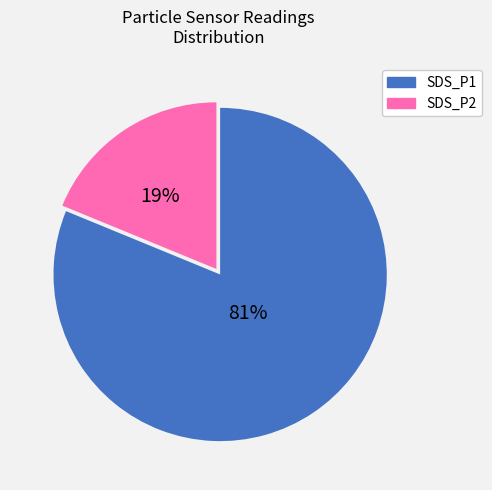

What percentage is the SDS_P1 slice, to the nearest percent?

81%